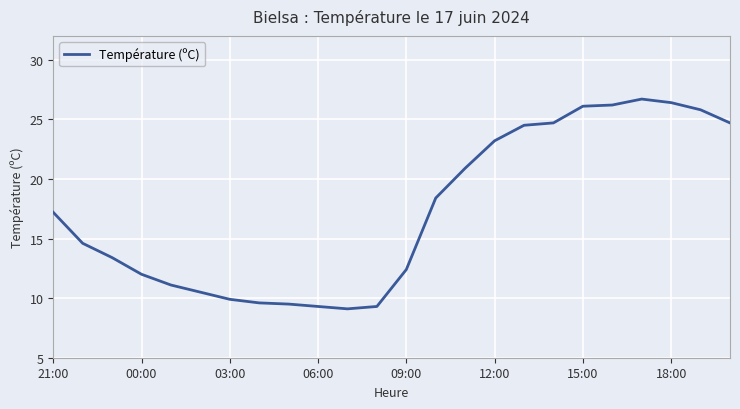

How many lines are shown in the chart?

1